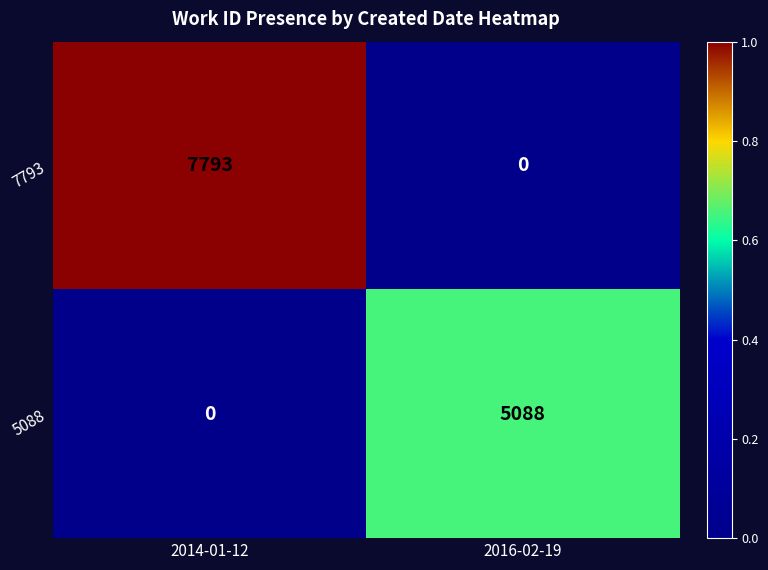

Is it true that 5088 equals 7713 at 2016-02-19?

False